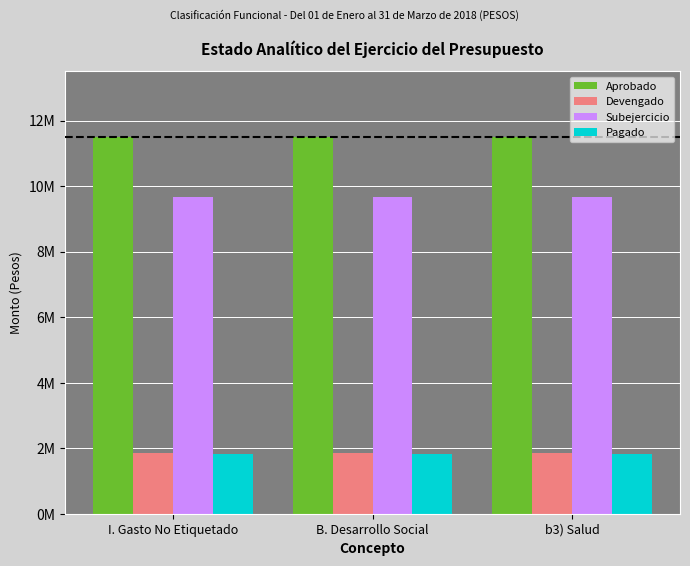

Rank the categories by Subejercicio value from highest to lowest.

I. Gasto No Etiquetado, B. Desarrollo Social, b3) Salud